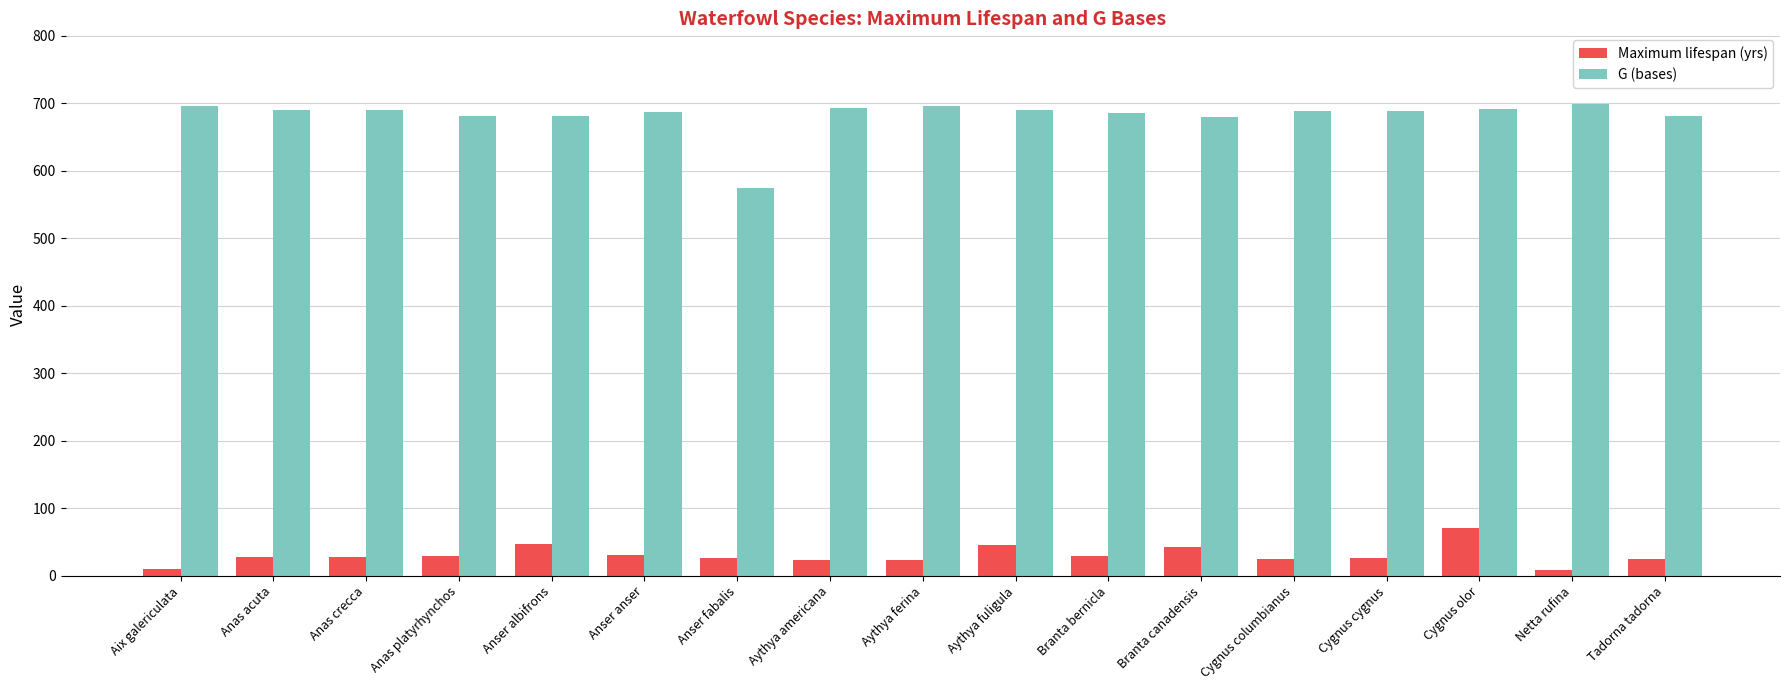

Is the value of Maximum lifespan (yrs) at Cygnus columbianus greater than the value of G (bases) at Cygnus columbianus?

No